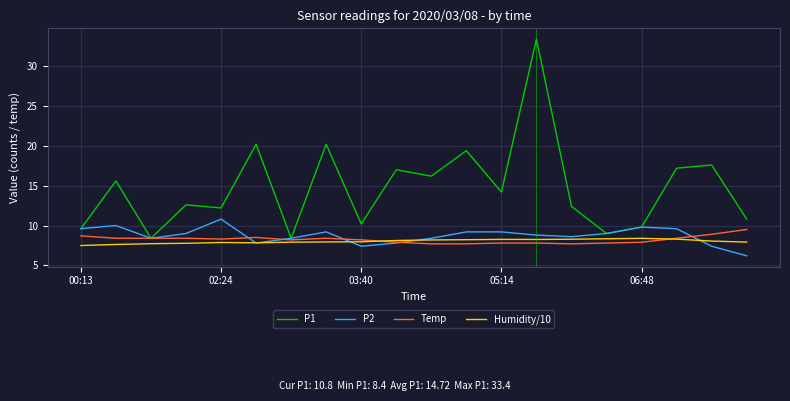

What is the lowest value of the P1 series?

8.4